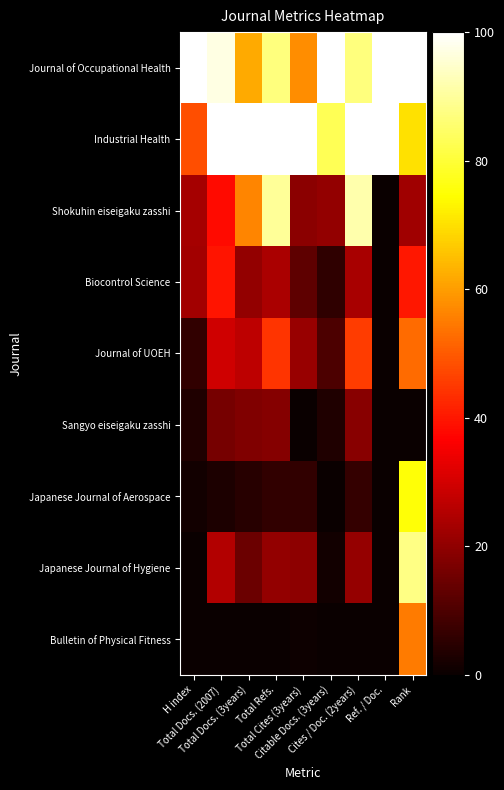

List the series in order of their peak value, highest first.

Journal of Occupational Health, Industrial Health, Shokuhin eiseigaku zasshi, Japanese Journal of Hygiene, Japanese Journal of Aerospace, Bulletin of Physical Fitness, Journal of UOEH, Biocontrol Science, Sangyo eiseigaku zasshi